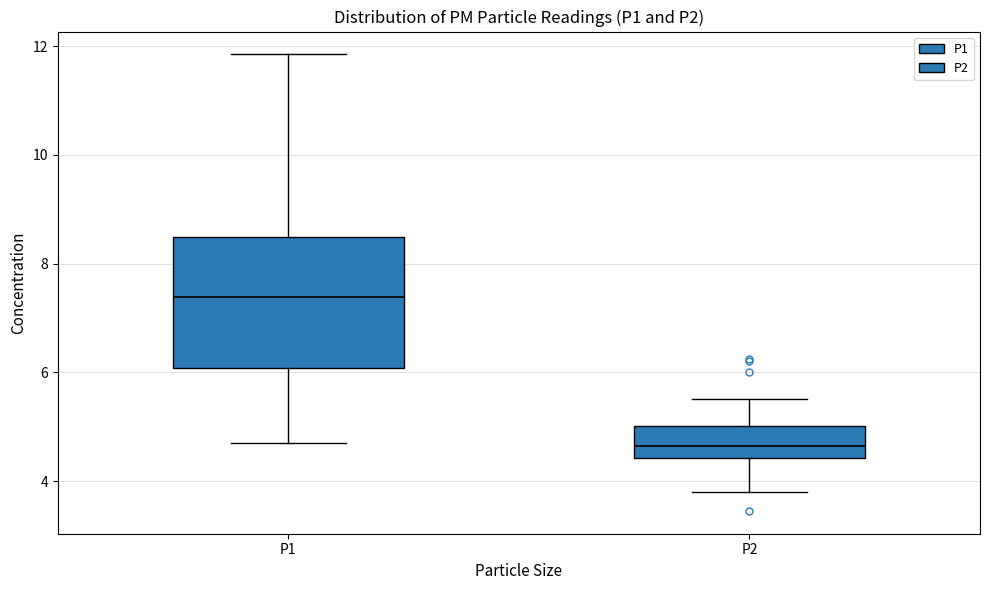

Which box's median line is the lowest?

P2